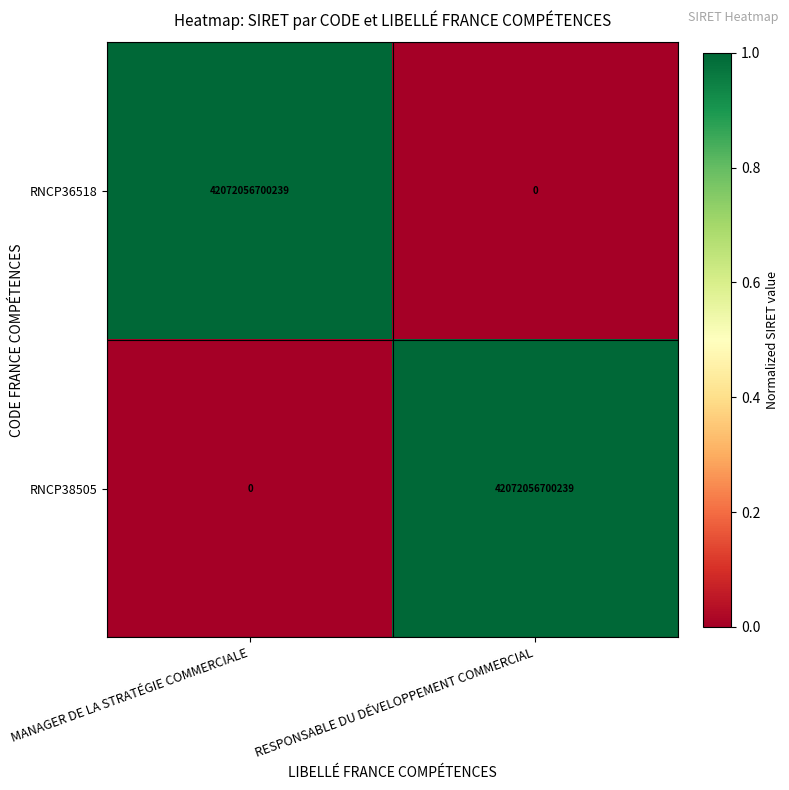

Which category has the lowest value in the RNCP38505 series?

MANAGER DE LA STRATÉGIE COMMERCIALE